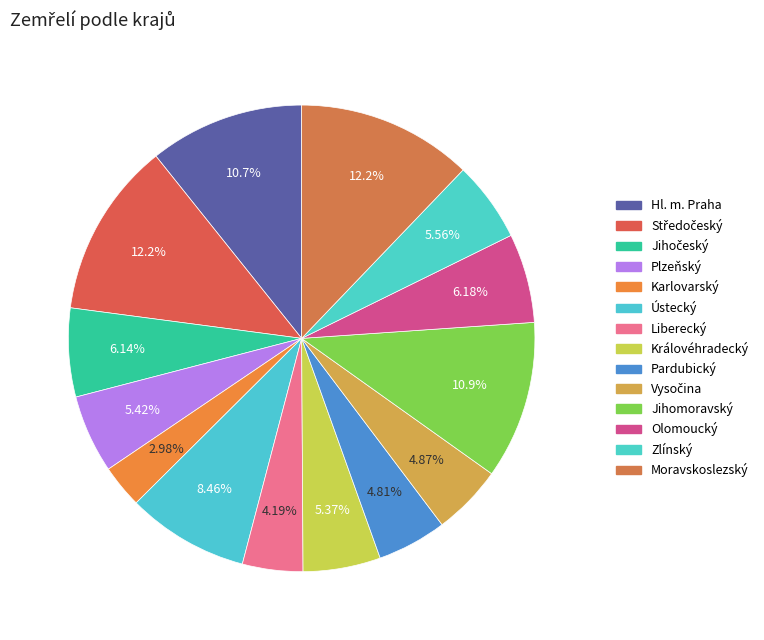

How many slices are in this pie chart?

14